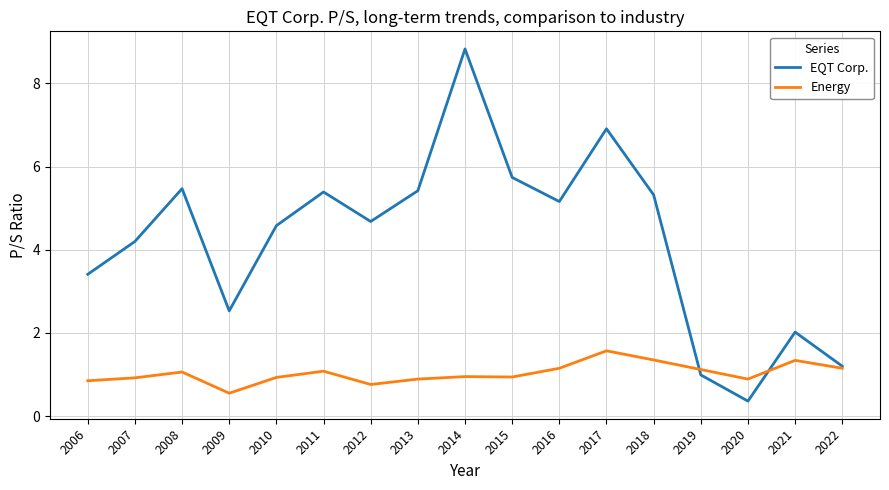

At which category does the chart reach its peak across all series?

2014